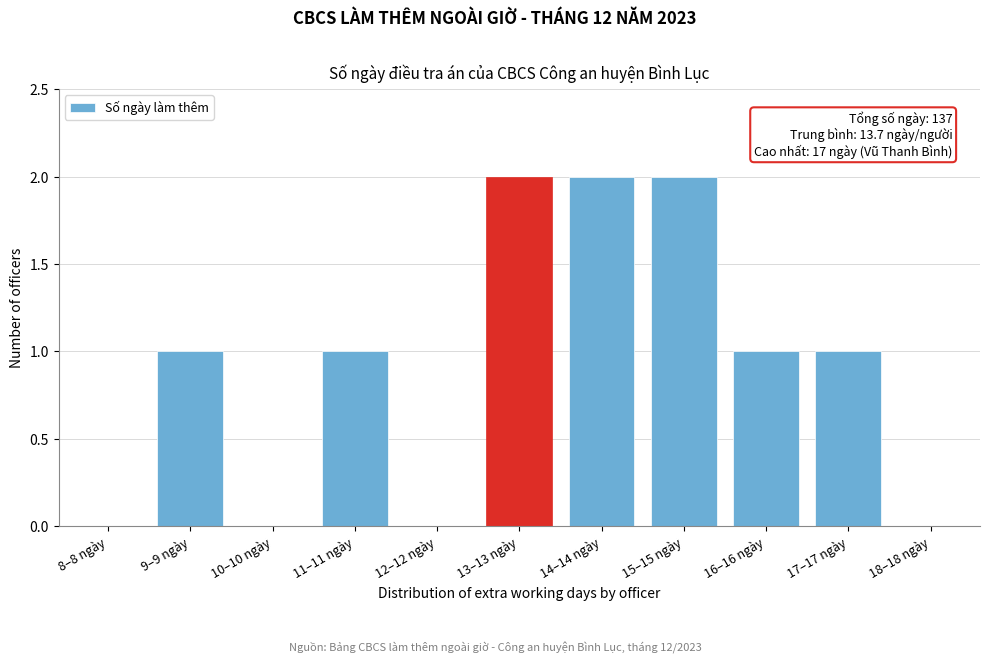

Reading left to right, list all the values displayed in this chart.

8–8 ngày=0	9–9 ngày=1	10–10 ngày=0	11–11 ngày=1	12–12 ngày=0	13–13 ngày=2	14–14 ngày=2	15–15 ngày=2	16–16 ngày=1	17–17 ngày=1	18–18 ngày=0